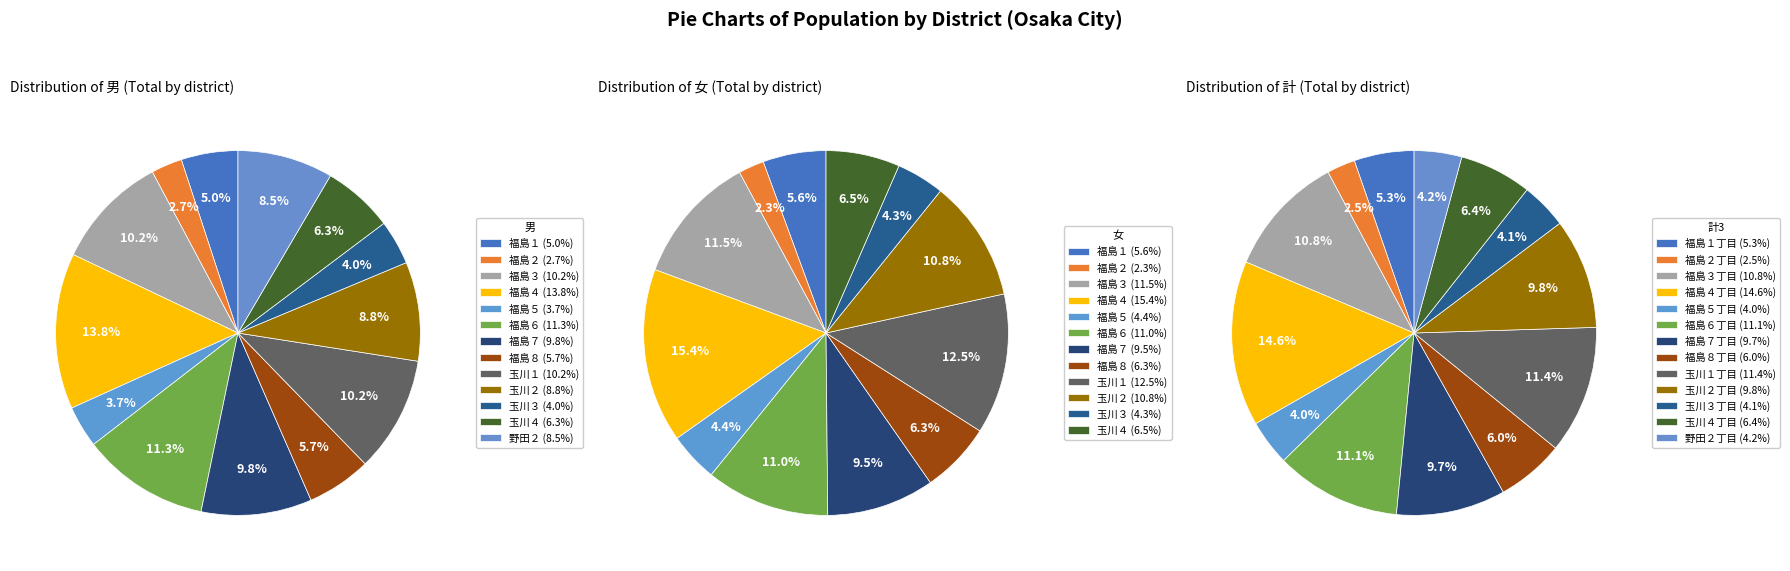

How many slices are in this pie chart?

13